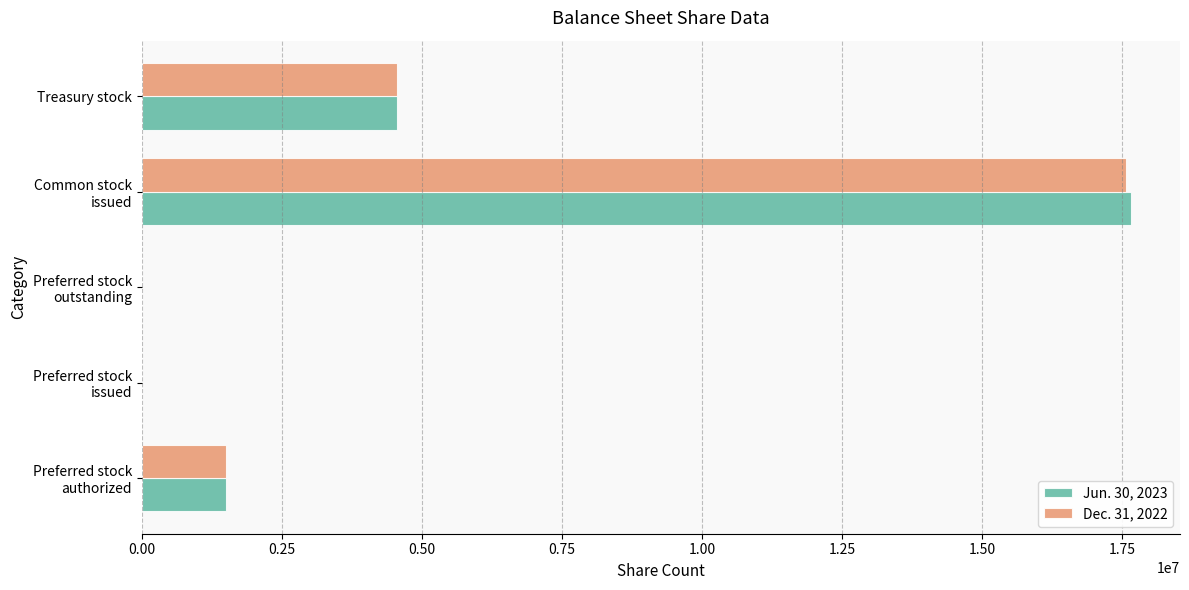

True or false: Dec. 31, 2022 has a value of 2692688 at Treasury stock.

False